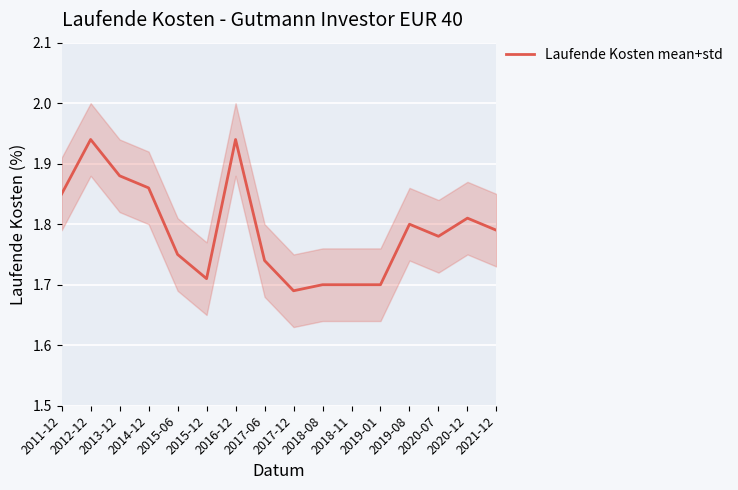

What is the difference between the second highest and minimum values?

0.2